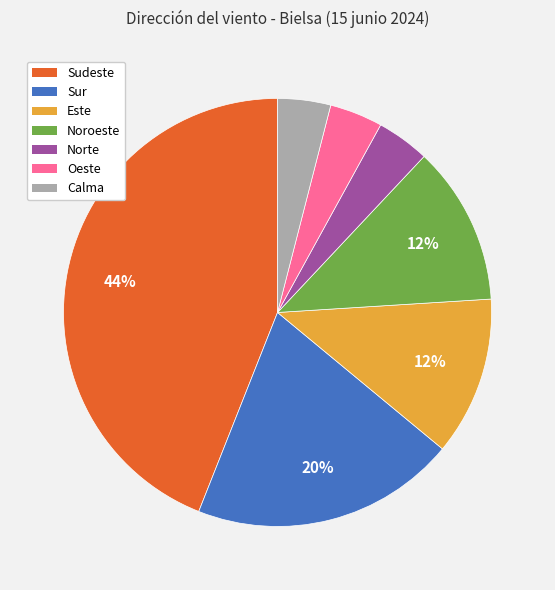

To the nearest percent, what is the combined percentage of Oeste and Norte?

8%